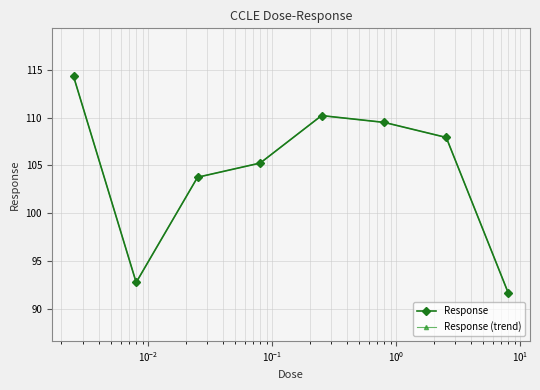

Is this an area chart (filled region under the line)?

No